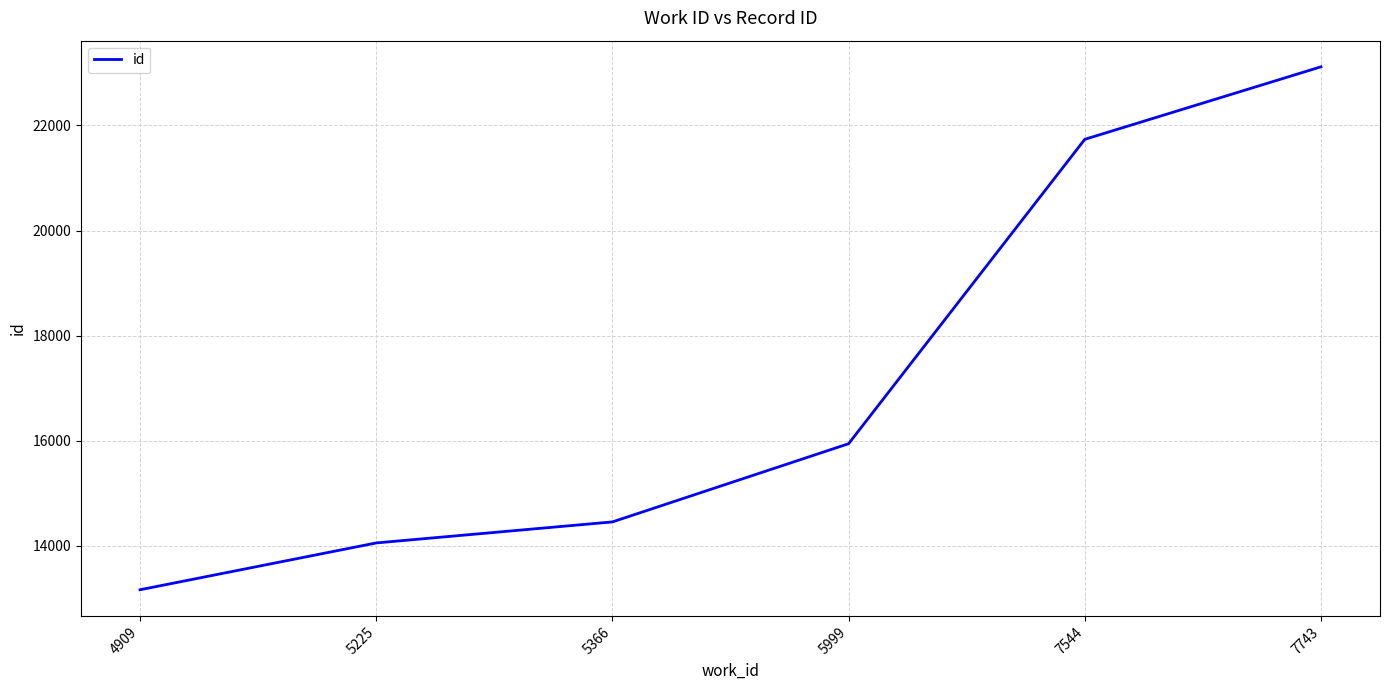

What is the difference between the second highest and second lowest values?

7680